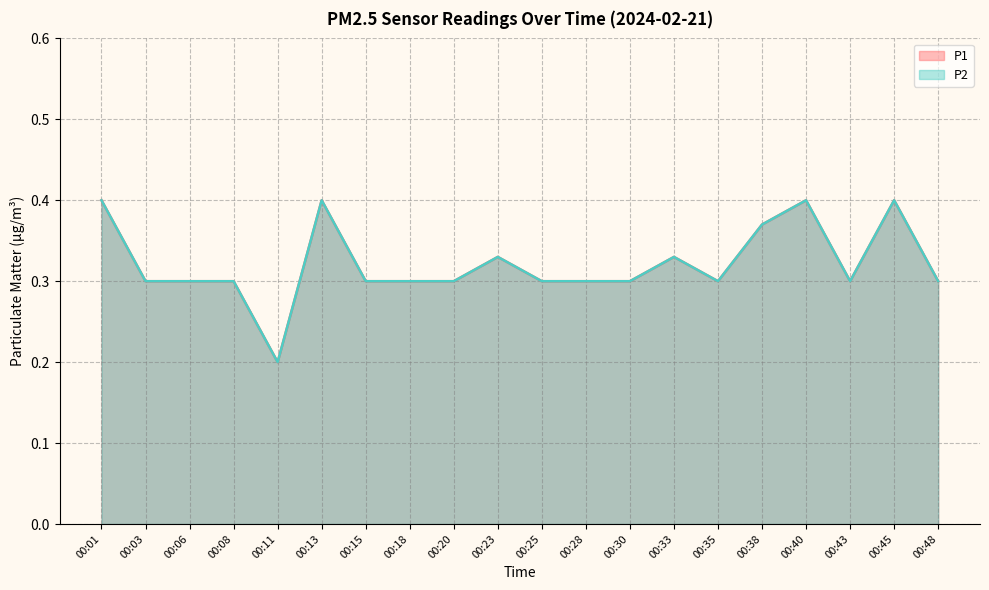

At which category is the sum across all series the highest?

00:01